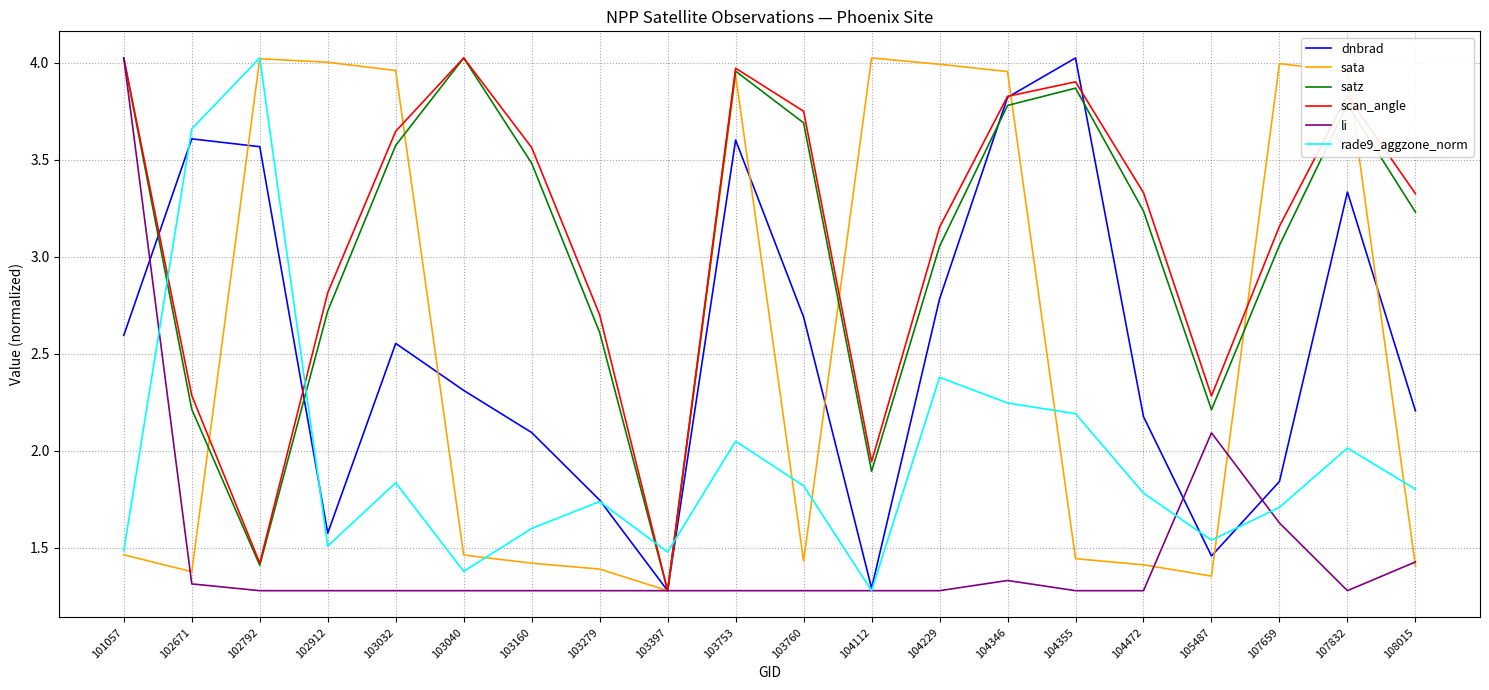

The scan_angle series shows 4.0 at 103040. True or false?

True